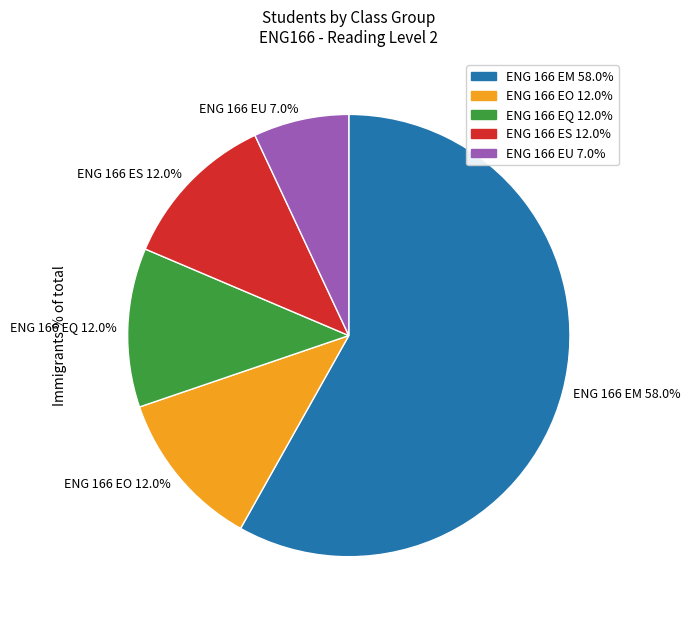

To the nearest percent, what is the average slice percentage?

20%